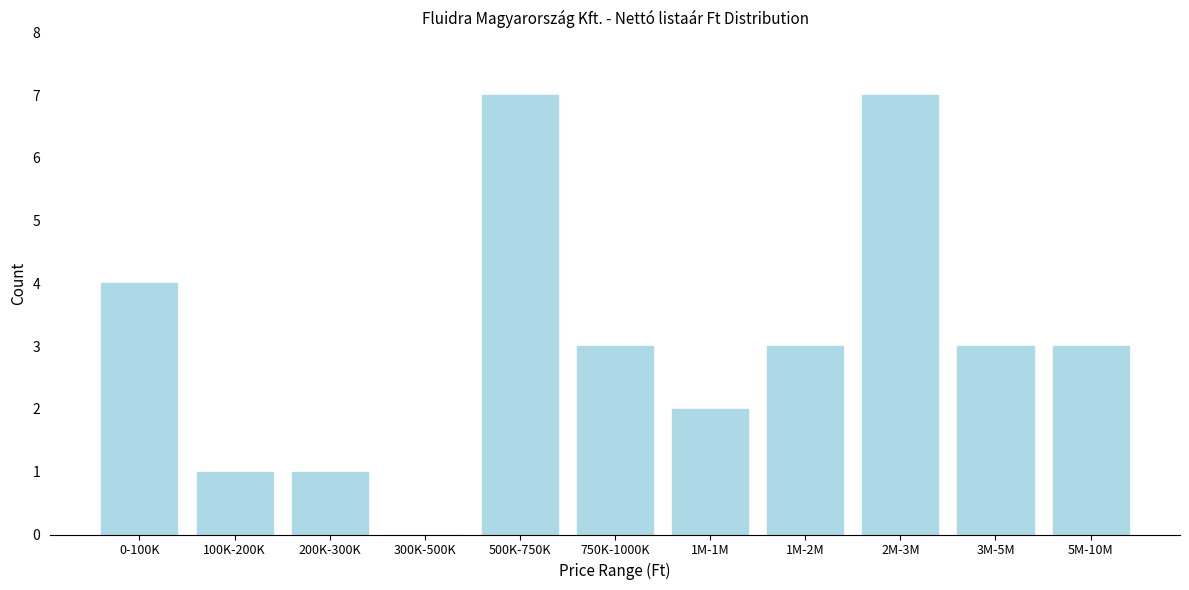

Reading left to right, what are all the values shown in this chart?

0-100K=4	100K-200K=1	200K-300K=1	300K-500K=0	500K-750K=7	750K-1000K=3	1M-1M=2	1M-2M=3	2M-3M=7	3M-5M=3	5M-10M=3